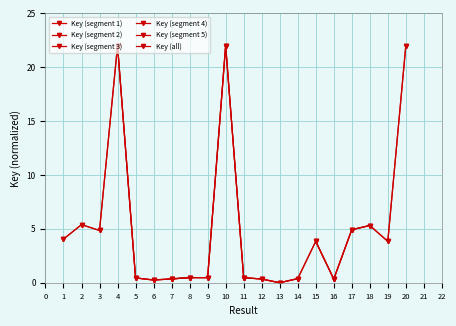

How many values are below 3?

10